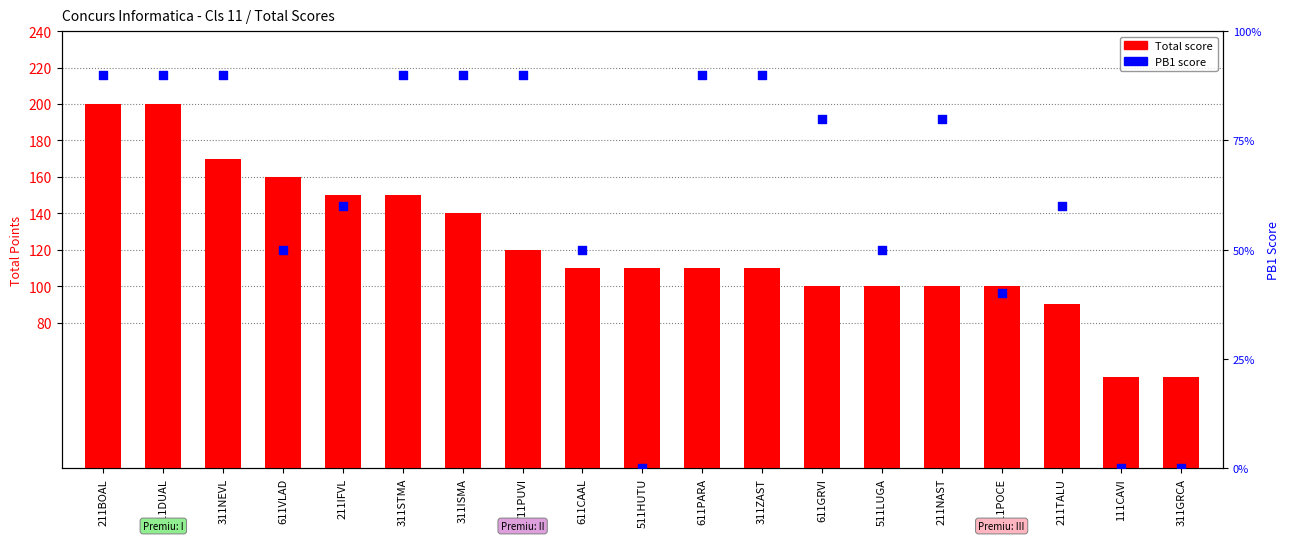

At how many categories does at least one series exceed 161?

3